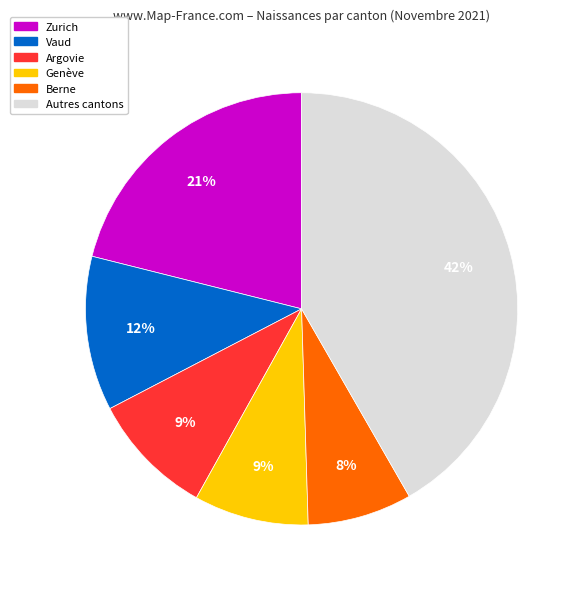

To the nearest percent, what is the average slice percentage?

17%